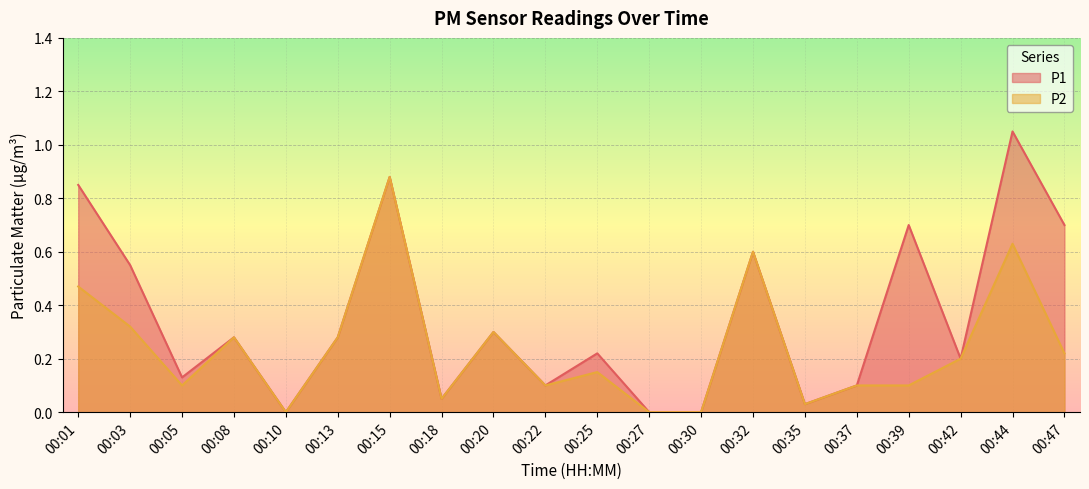

True or false: P1 and P2 cross at least once.

False